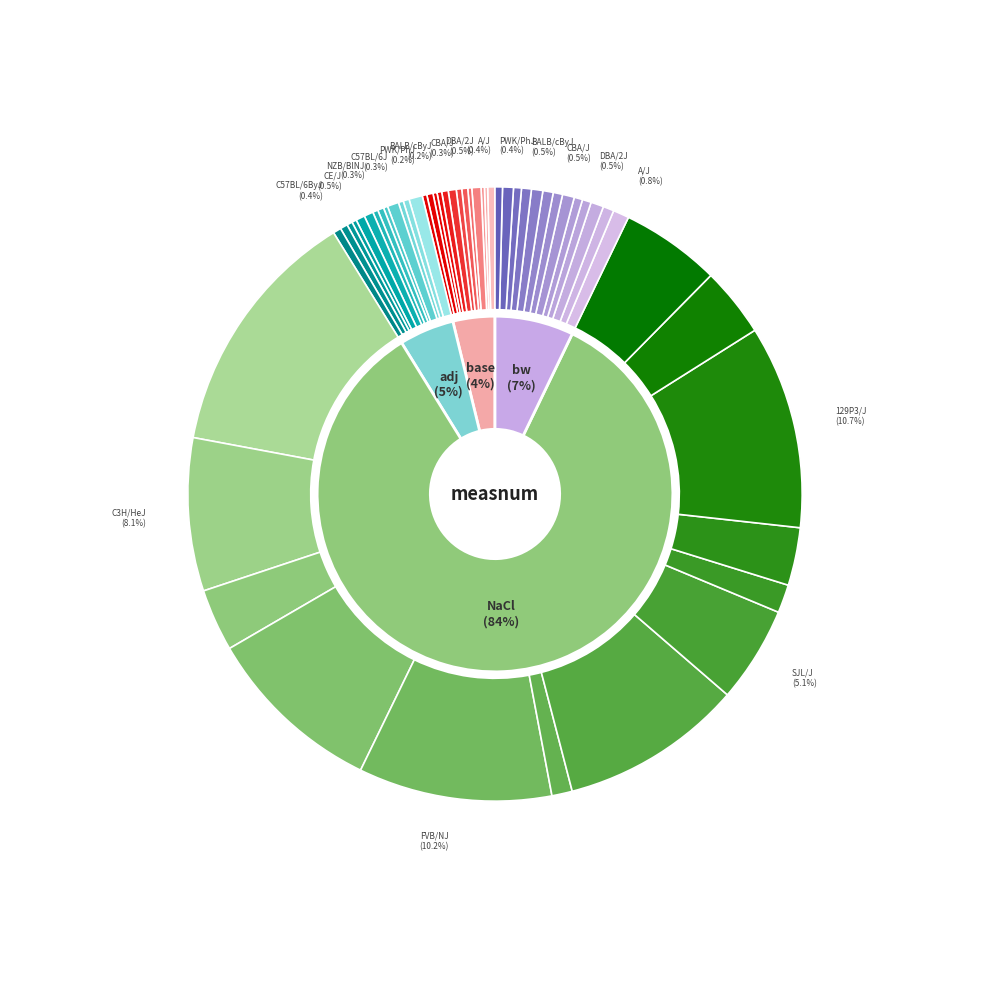

How many segments does this pie chart have?

4